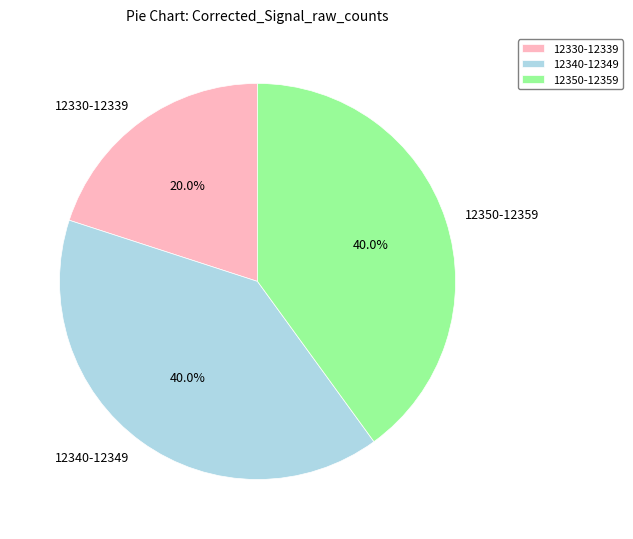

Is there any slice that represents more than half of the pie?

No